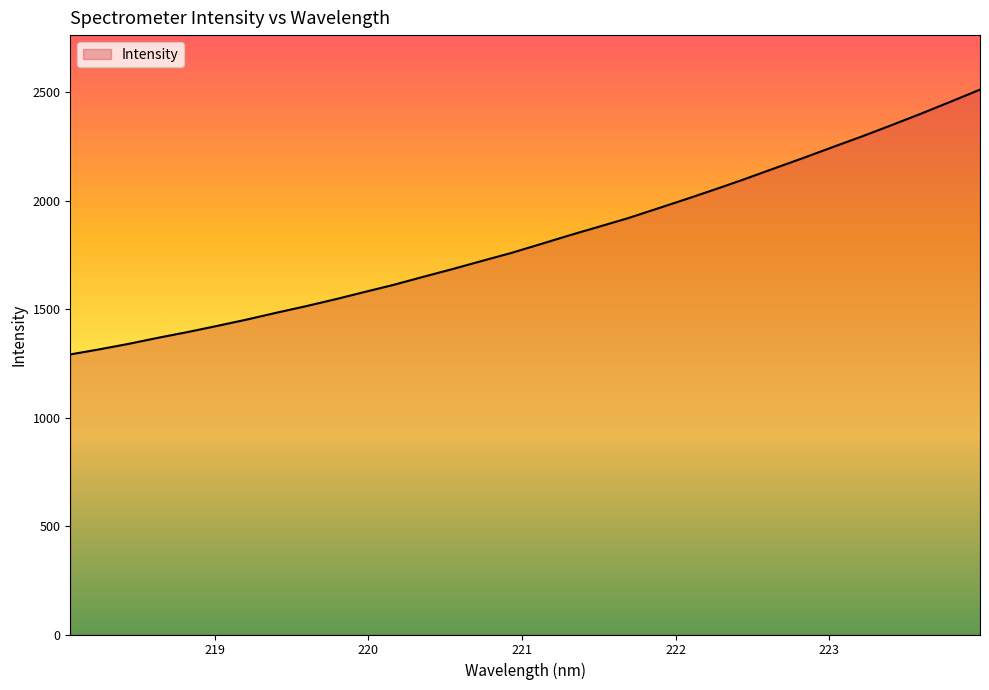

What is the maximum value shown in the chart?

2511.1